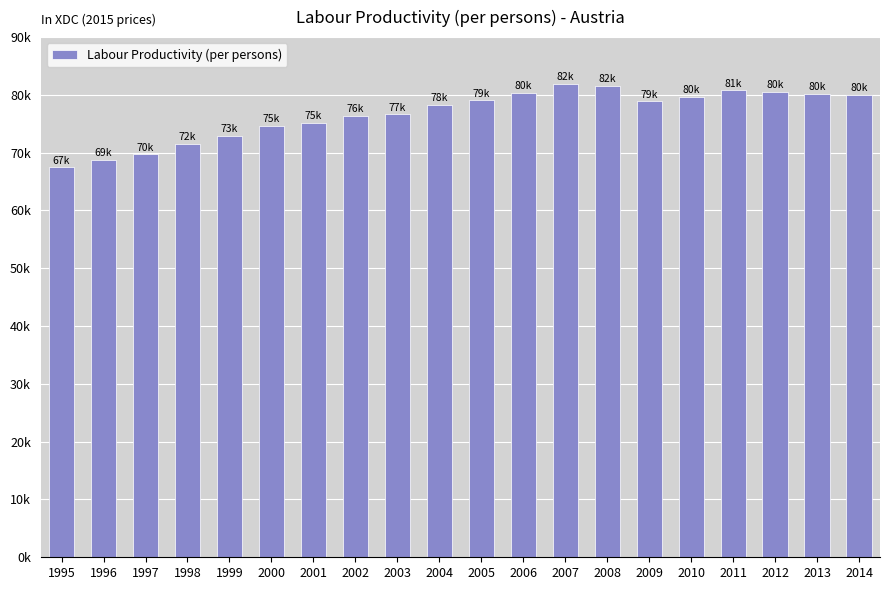

Does the chart contain any negative values?

No